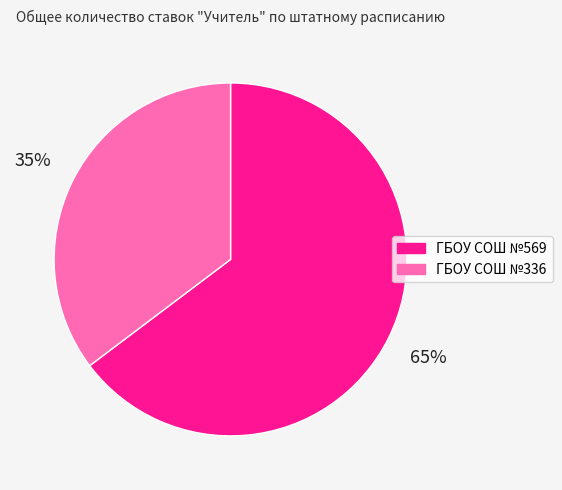

Count the number of slices in the pie.

2